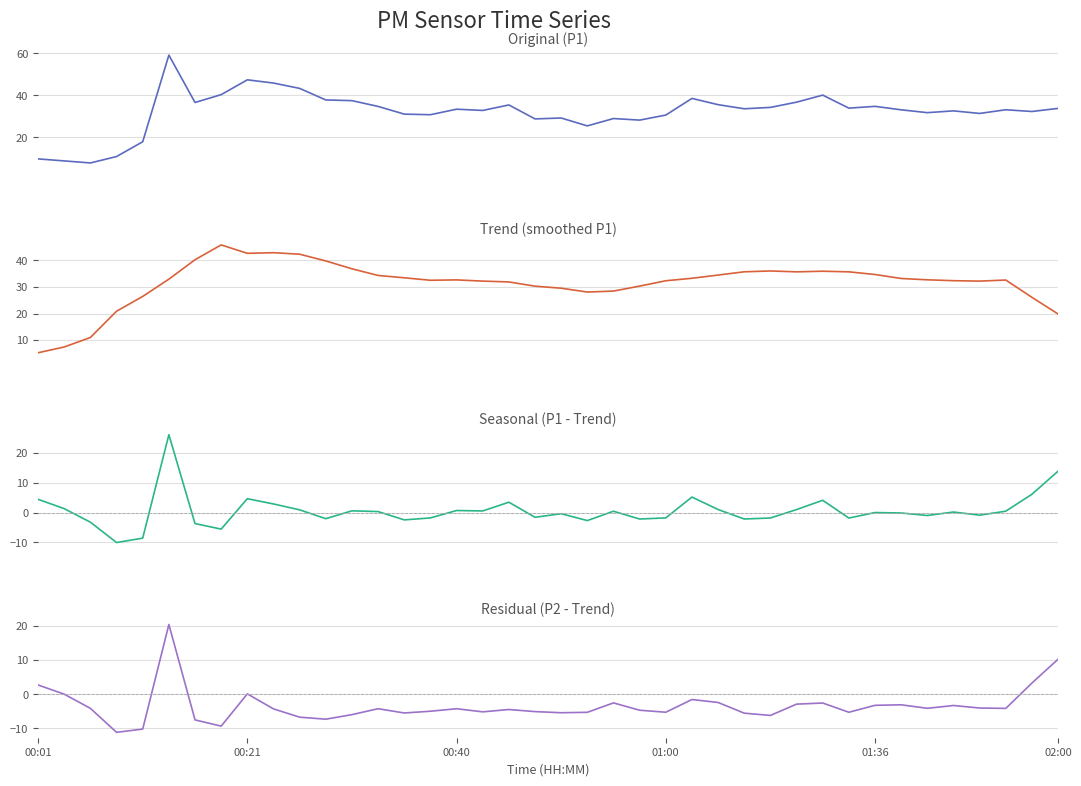

How many times do Trend and P1 cross each other?

20